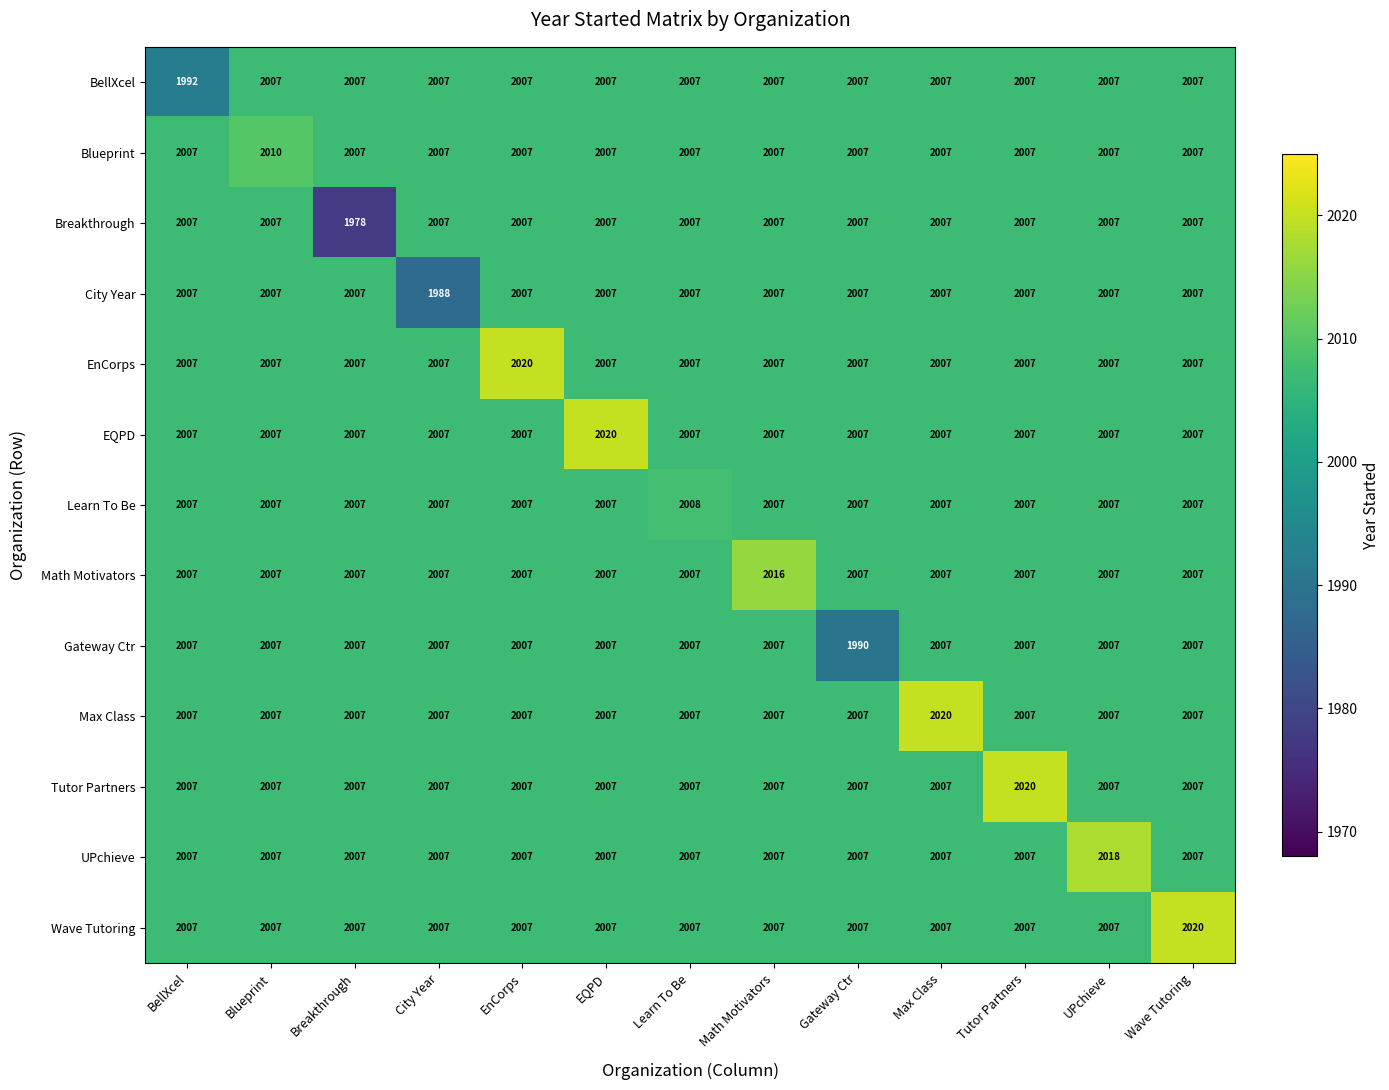

Which label corresponds to the smallest value in the chart?

Breakthrough